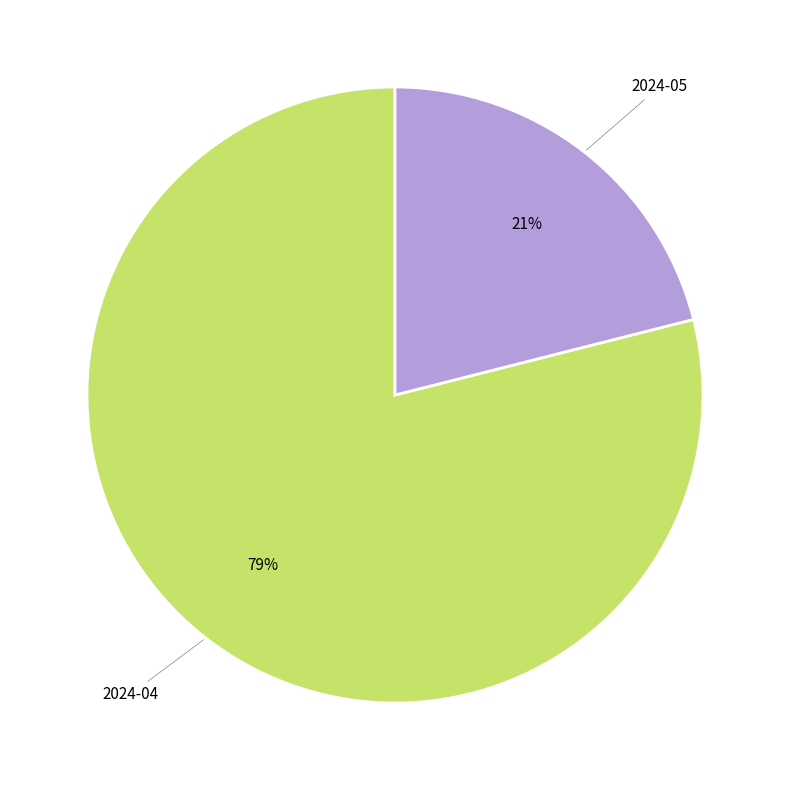

How many slices are in this pie chart?

2